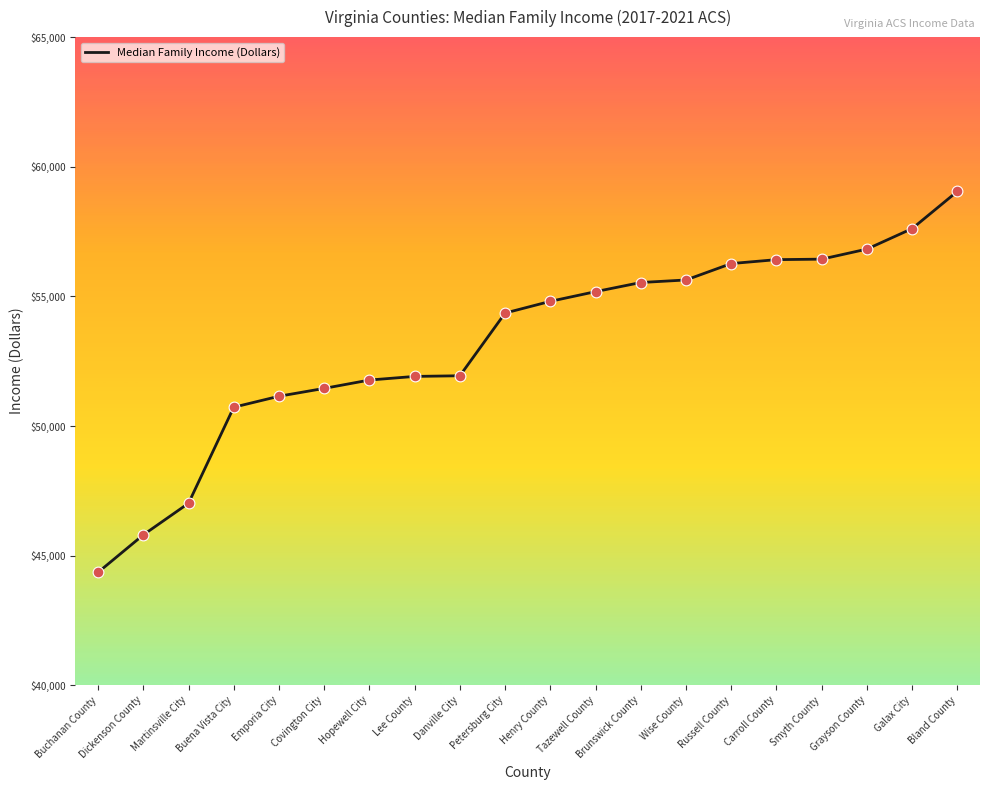

Approximately how many times larger is the value at Covington City compared to Buena Vista City?

1.0